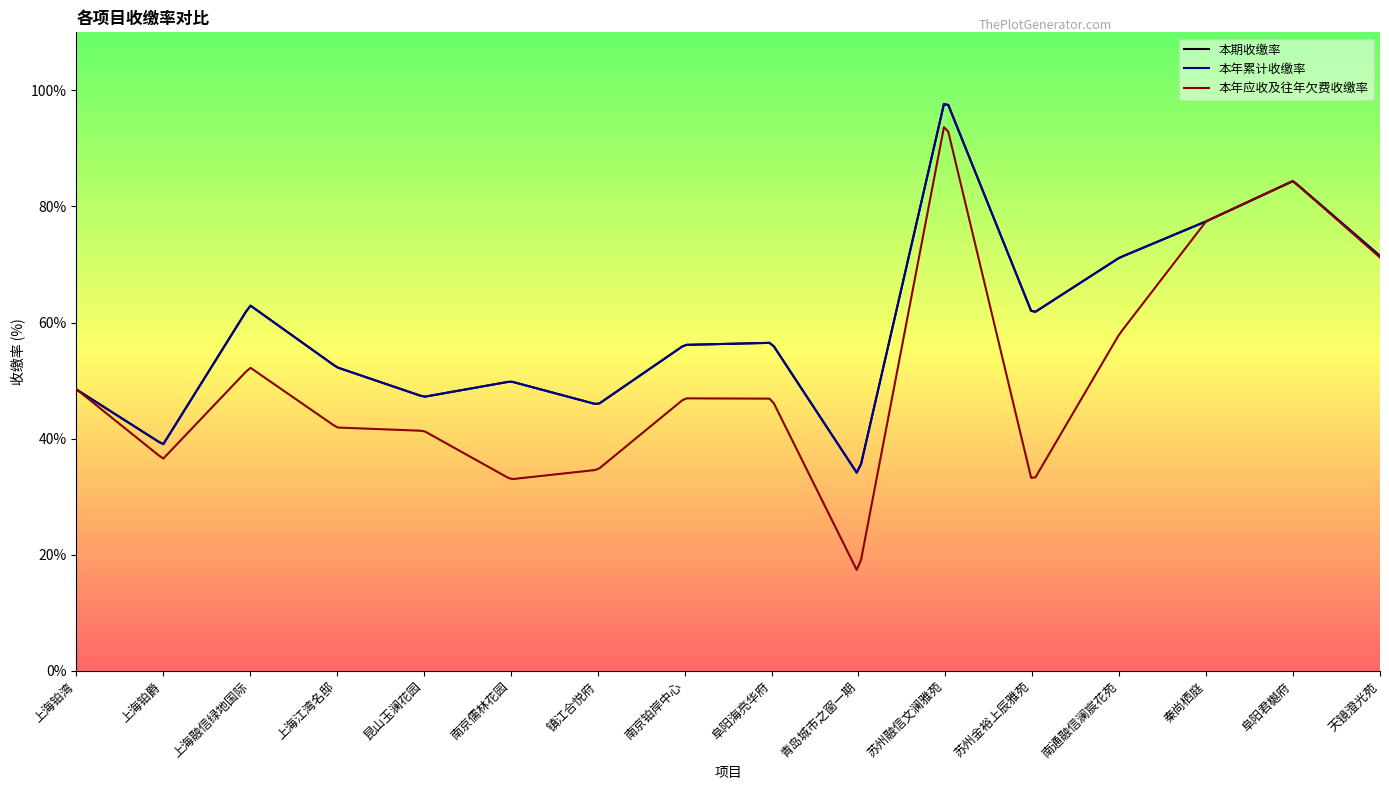

What position from the right is 南京儒林花园?

11